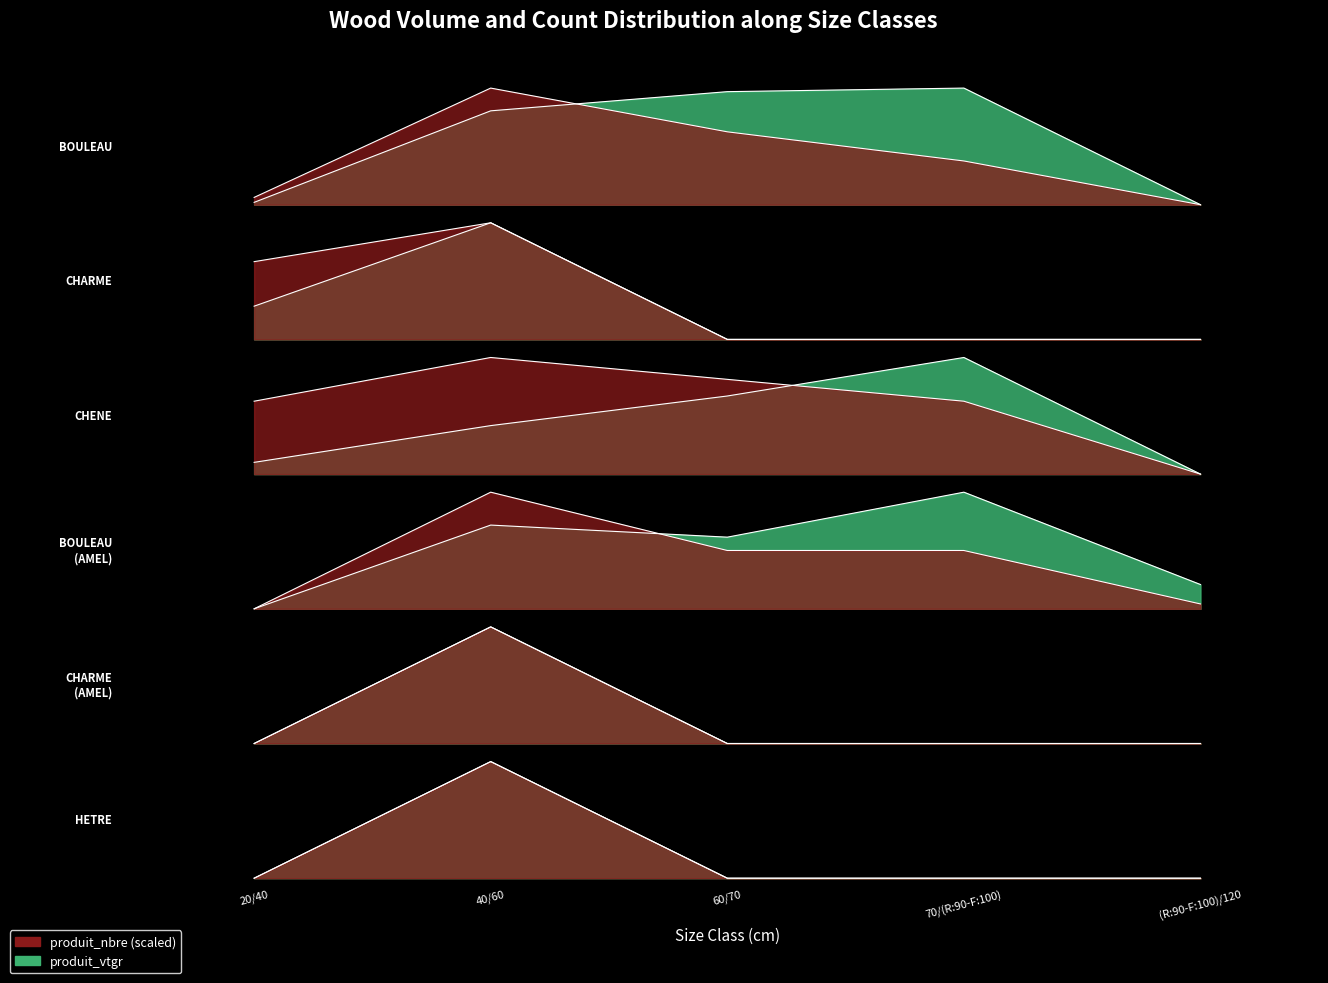

Which category has the highest value in the CHENE series?

70/(R:90-F:100)